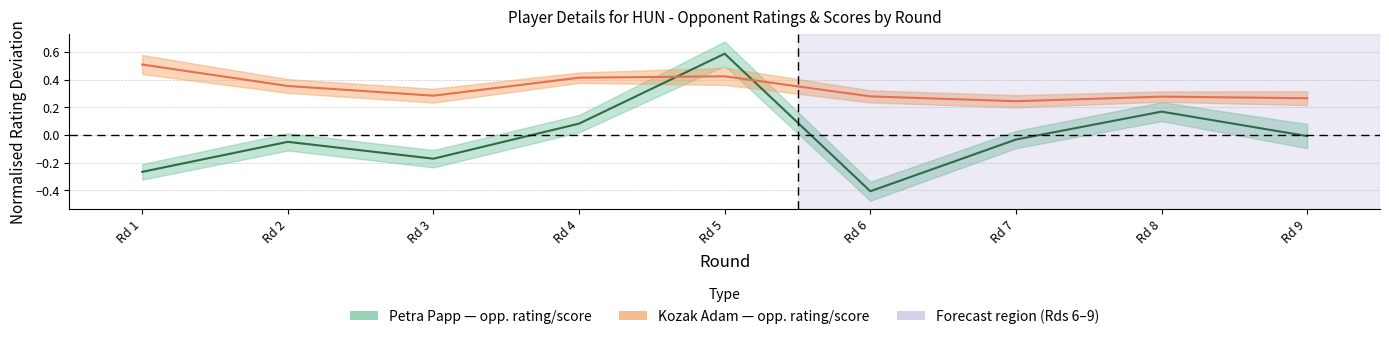

The value of Opponent Rating at Rd 9 is -0.0. True or false?

True